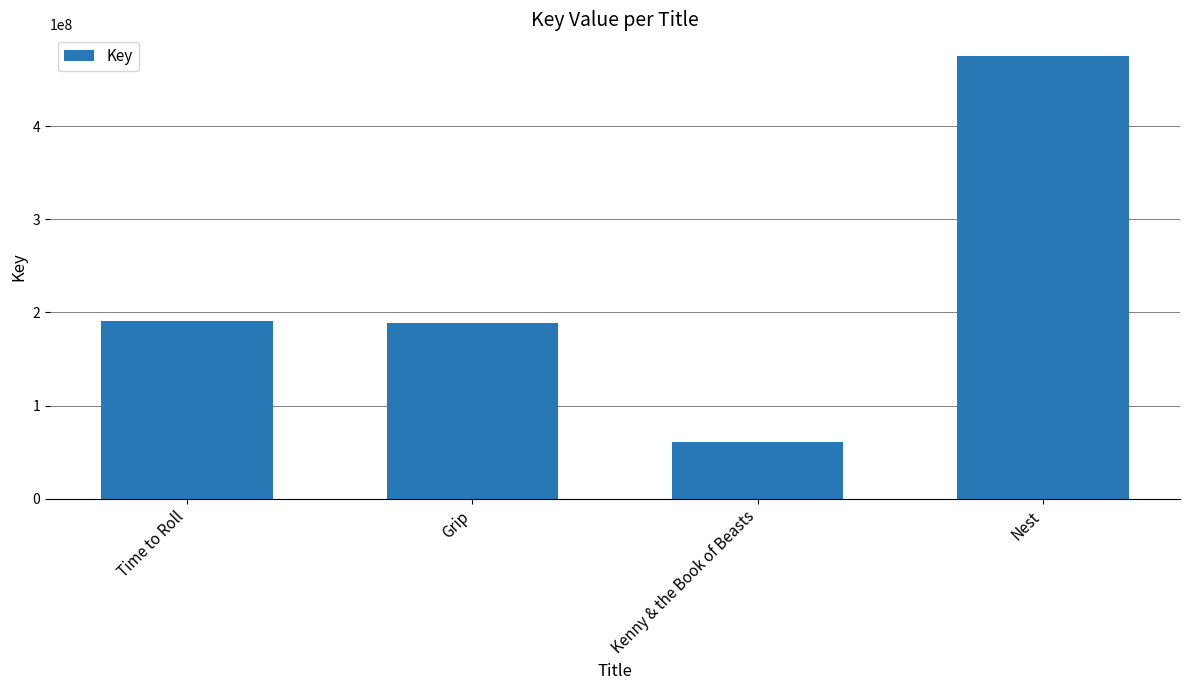

What is the sum of all values?

914510597